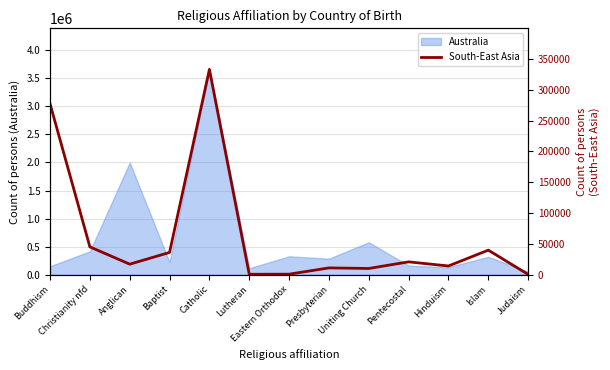

Read the Australia value at Pentecostal.

161656